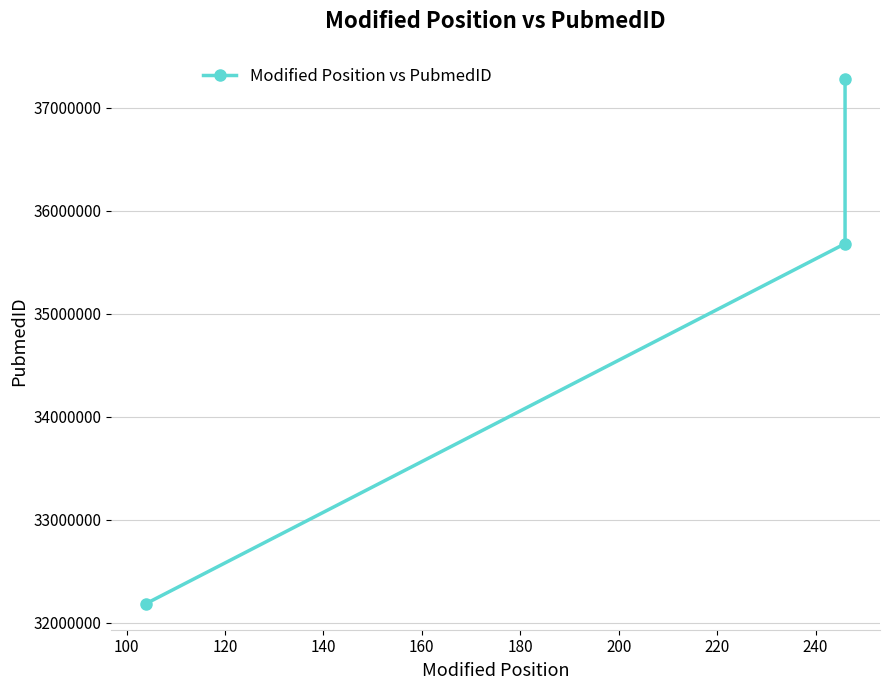

What is the smallest value displayed?

32188942